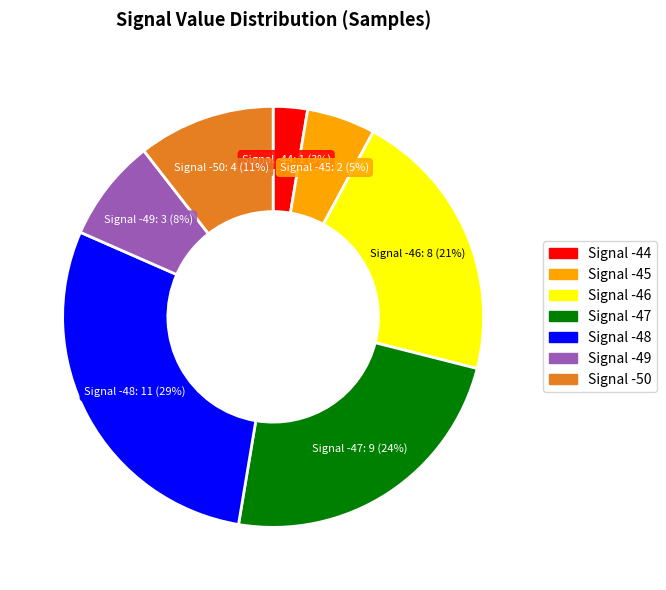

To the nearest percent, what is the average slice percentage?

14%